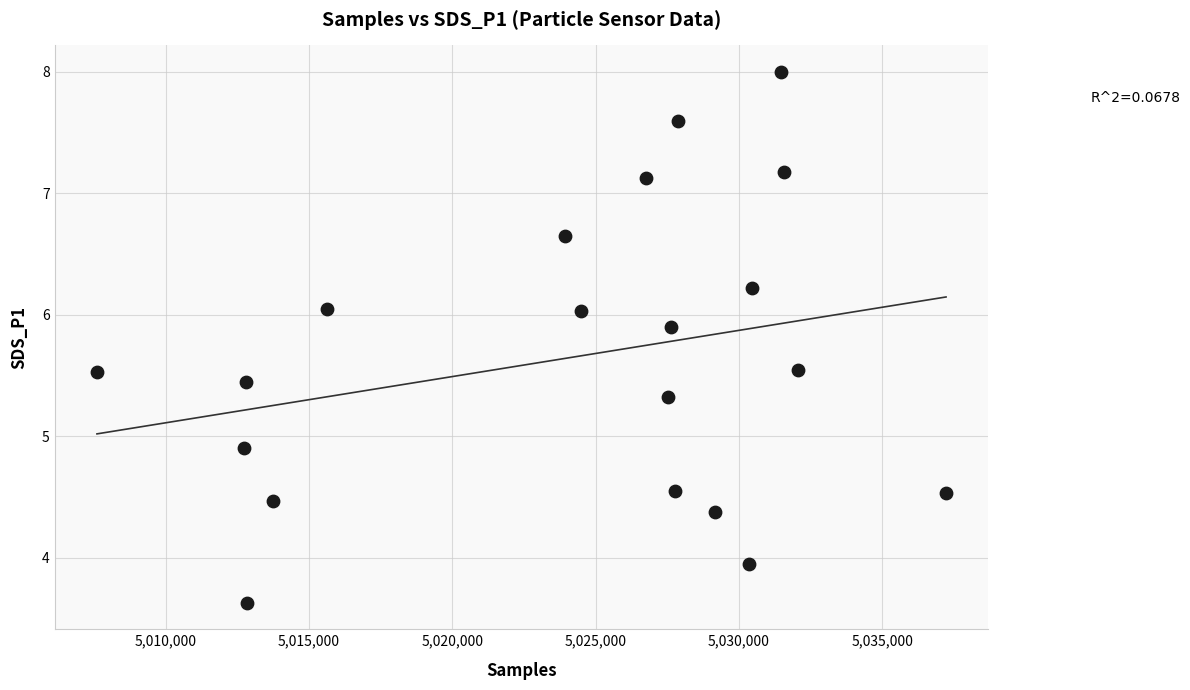

What is the range of Y values (max minus min)?

4.4